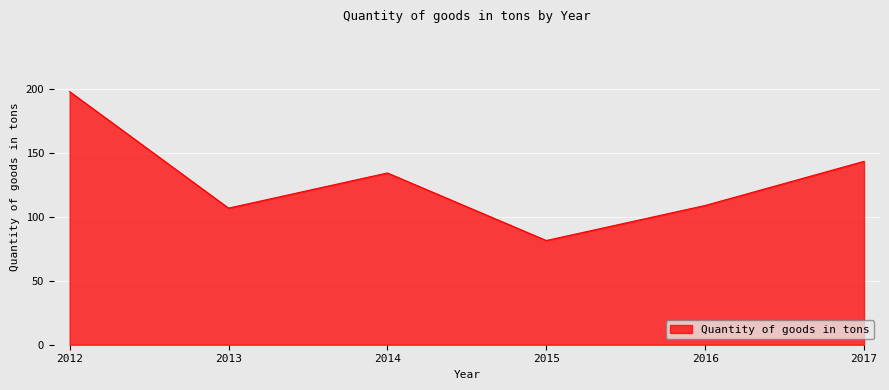

Does the chart display data point markers on the line(s)?

No